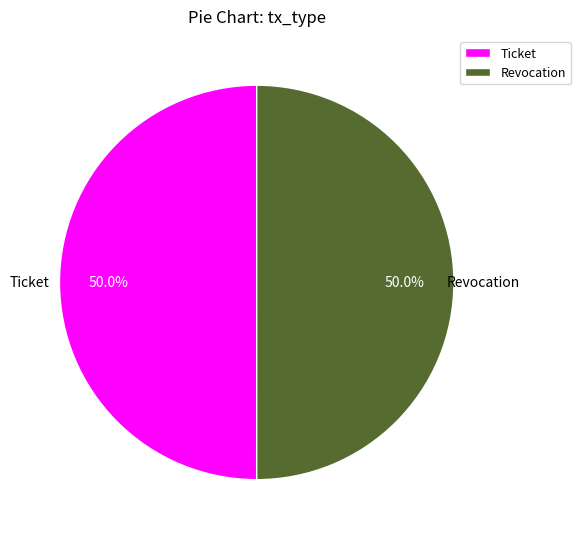

The Ticket slice represents 50% of the pie. True or false?

True